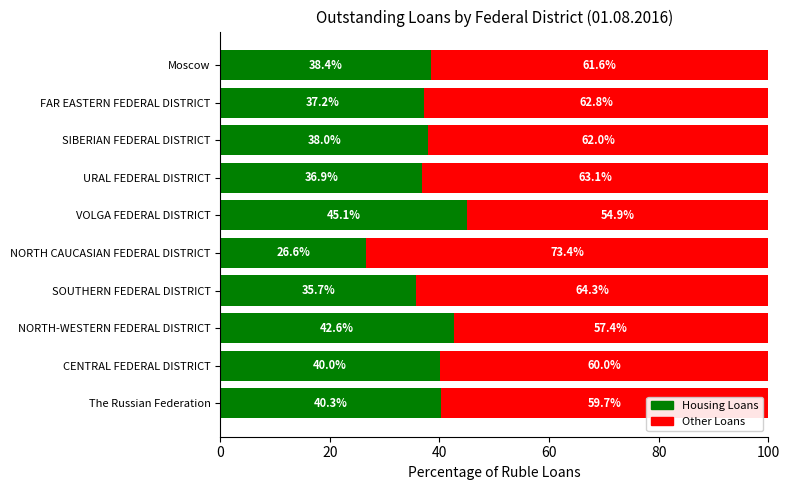

Is it true that Housing Loans equals 37.2 at FAR EASTERN FEDERAL DISTRICT?

True